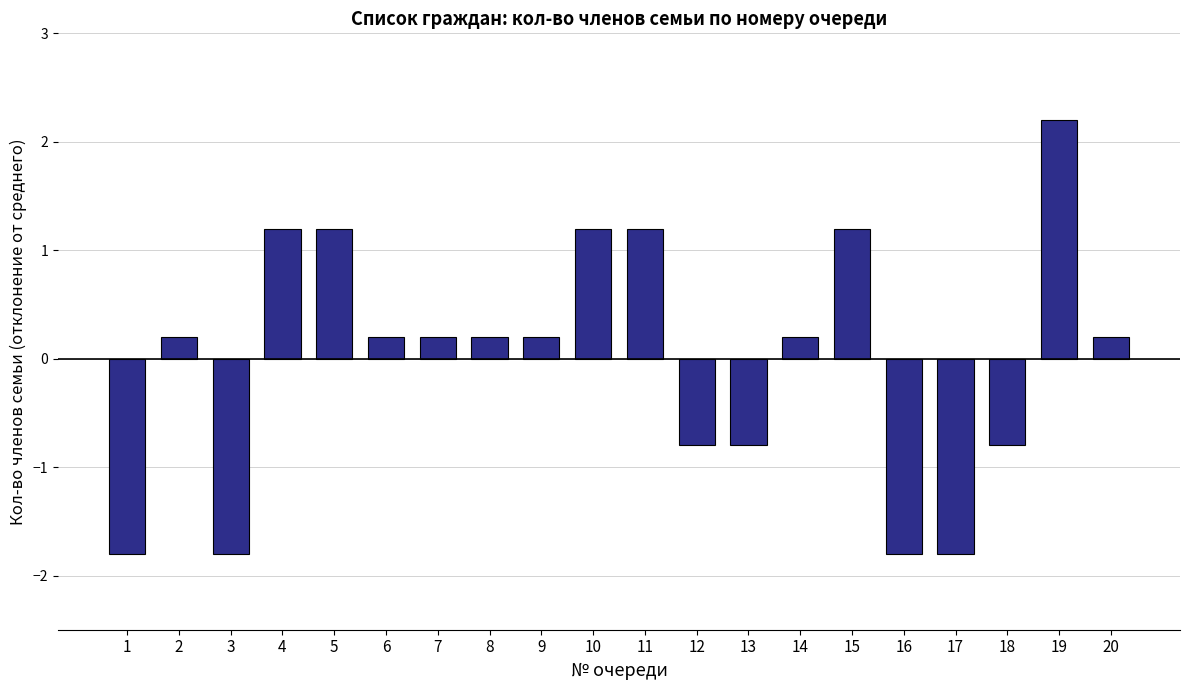

Reading left to right, list all the values displayed in this chart.

1=-1.8	2=0.2	3=-1.8	4=1.2	5=1.2	6=0.2	7=0.2	8=0.2	9=0.2	10=1.2	11=1.2	12=-0.8	13=-0.8	14=0.2	15=1.2	16=-1.8	17=-1.8	18=-0.8	19=2.2	20=0.2